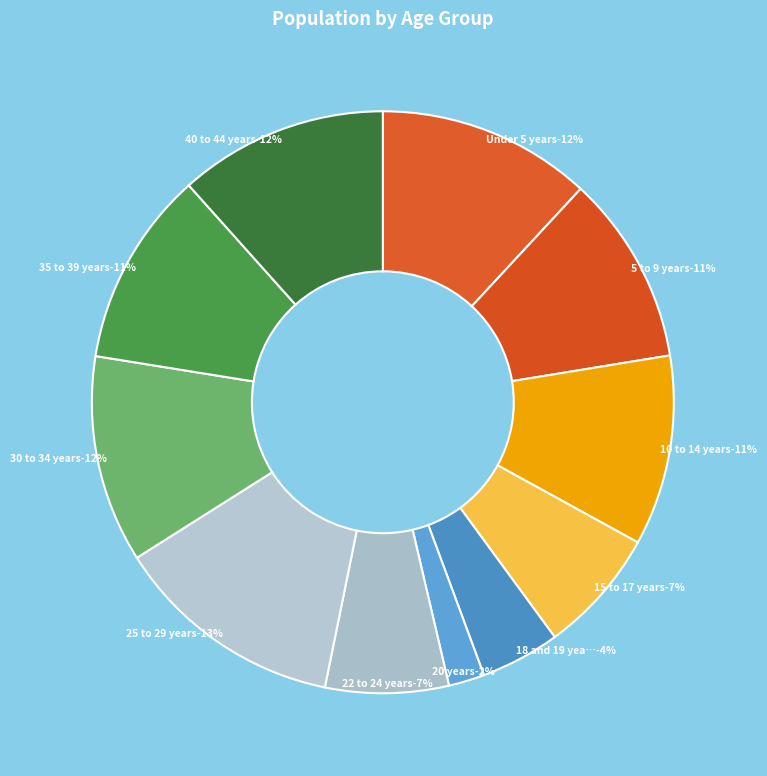

Does 35 to 39 years account for over 50% of the chart?

No